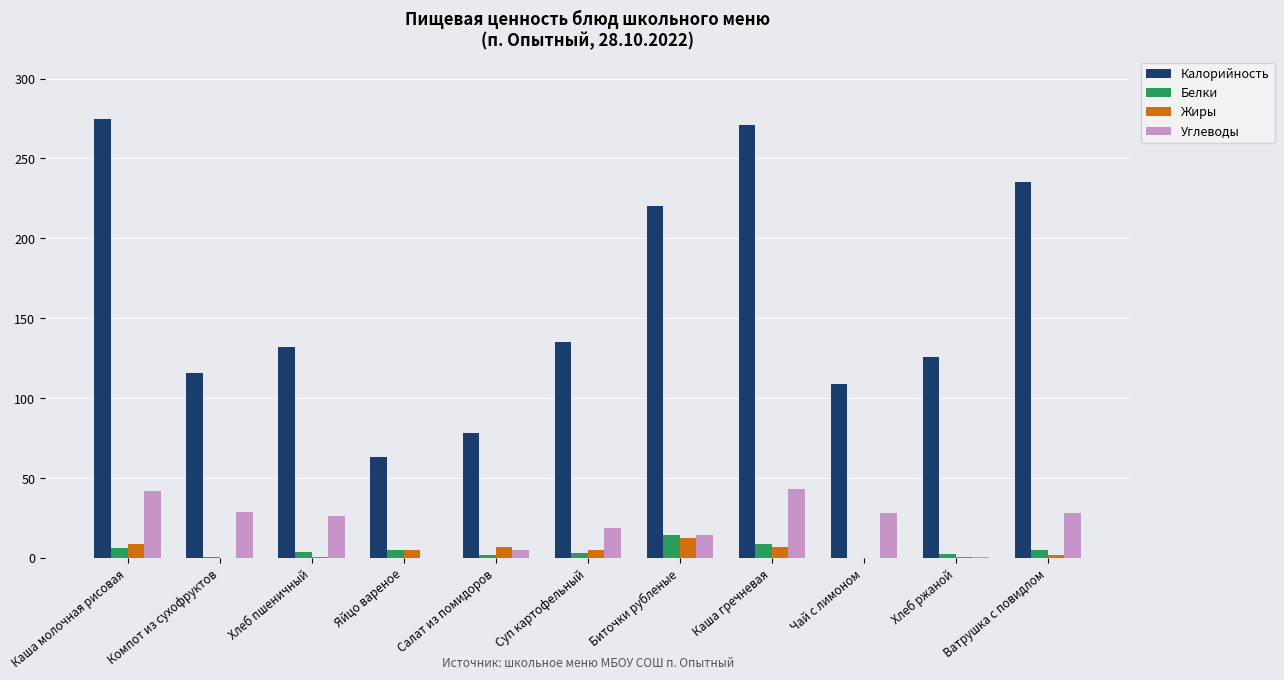

Which category has the highest value across all series?

Каша молочная рисовая